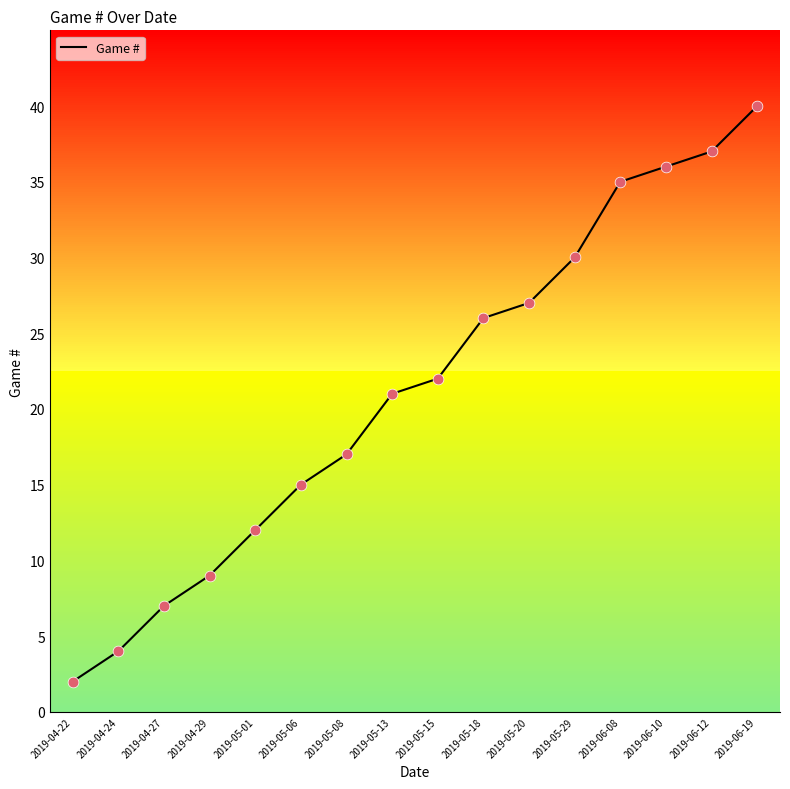

Approximately how many times larger is the value at 2019-05-06 compared to 2019-05-08?

0.9